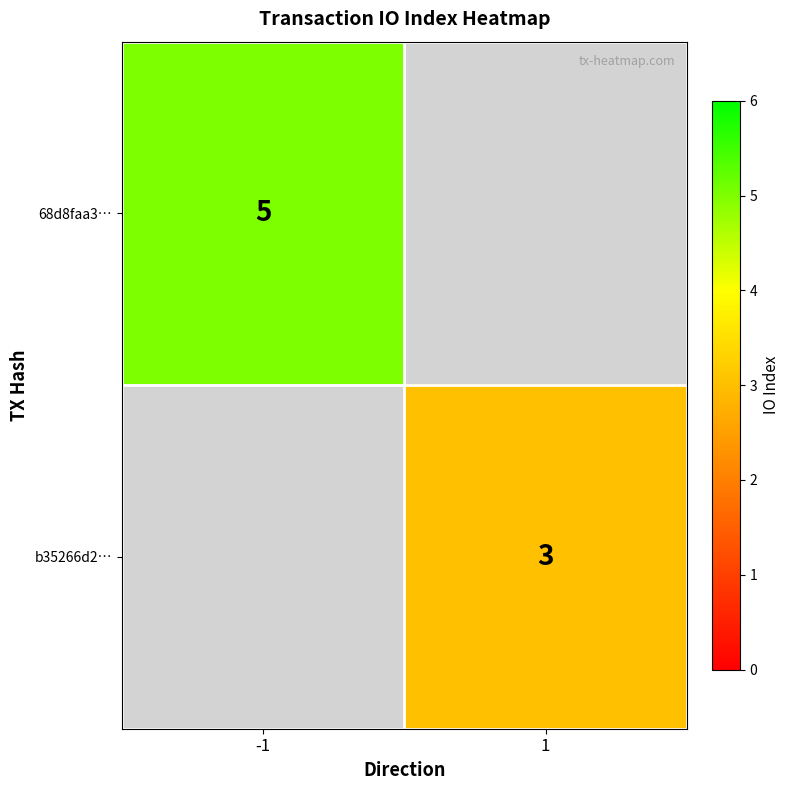

Is it true that b35266d2… equals 3 at 1?

True